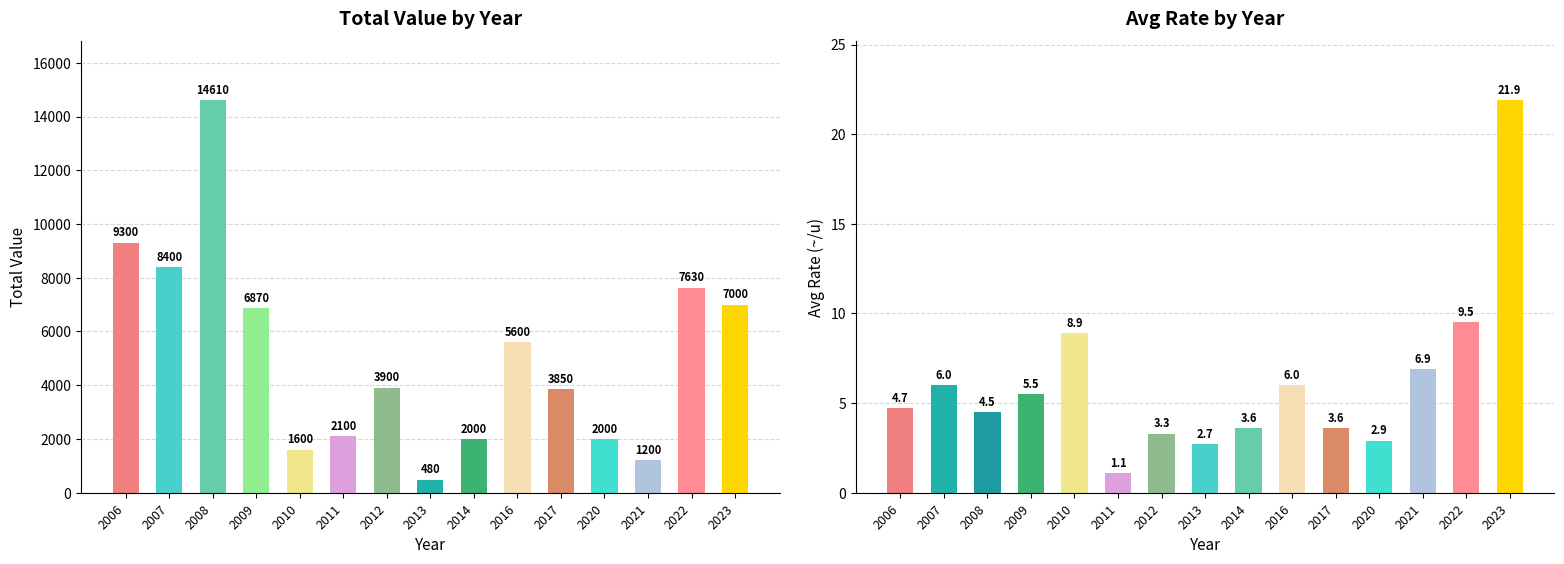

At which label is Avg Rate closest to 11?

2022